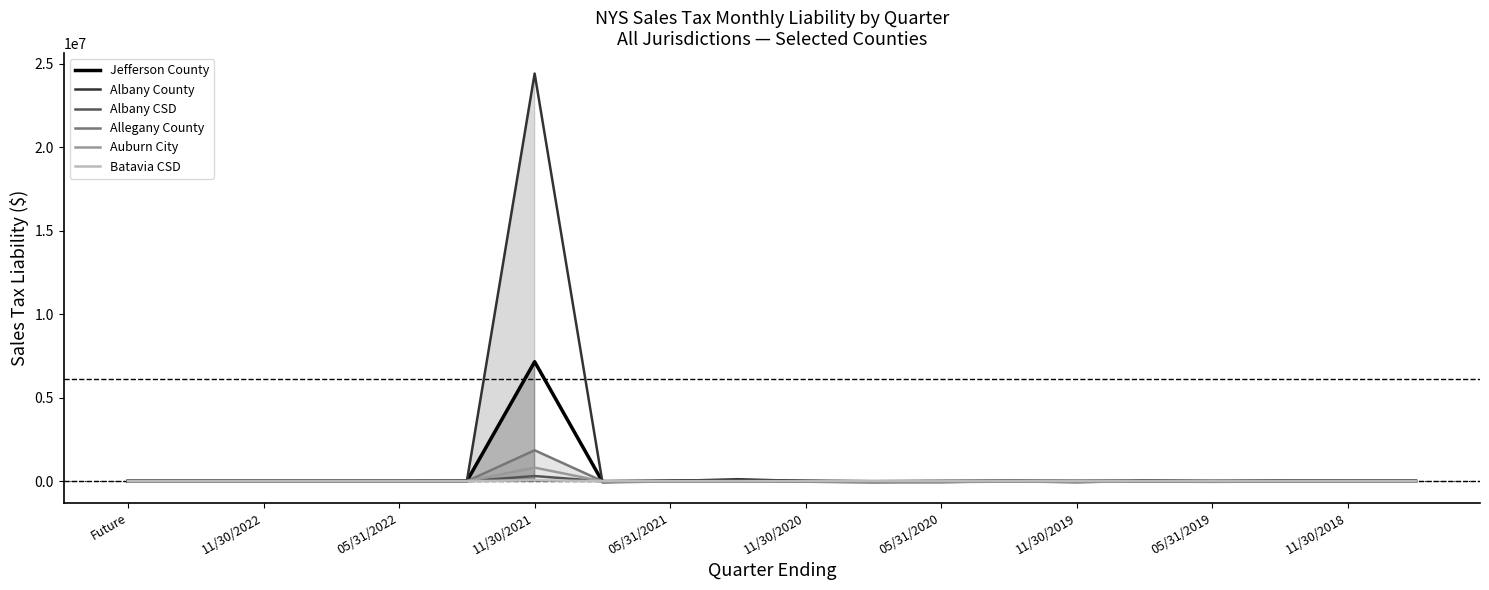

Which series ends up on top after the final intersection of Batavia CSD and Albany County?

Albany County